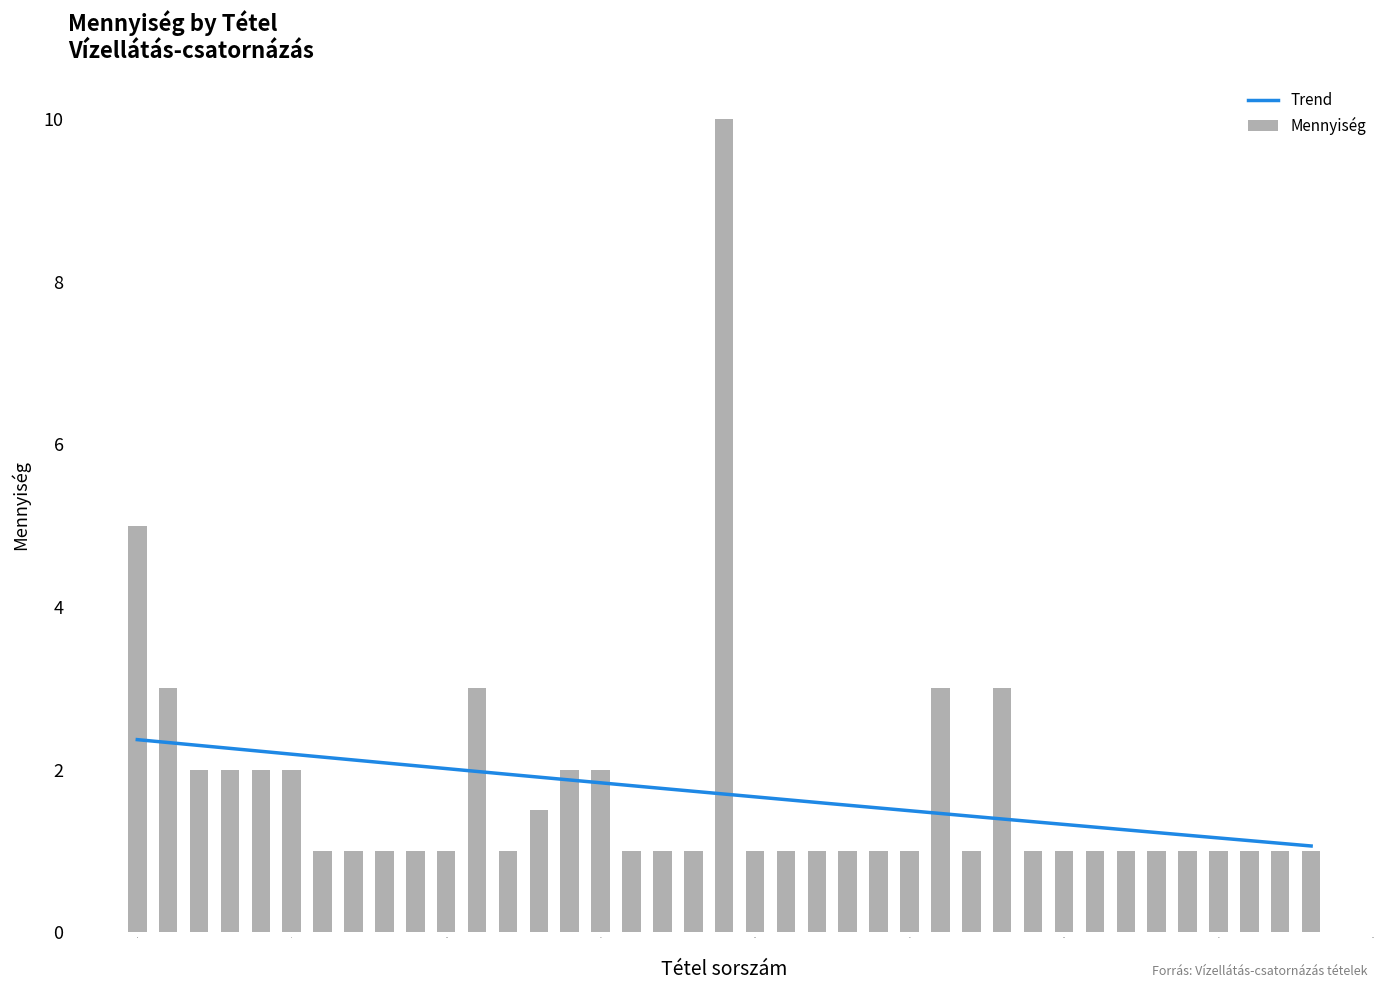

Are the bars horizontal?

No